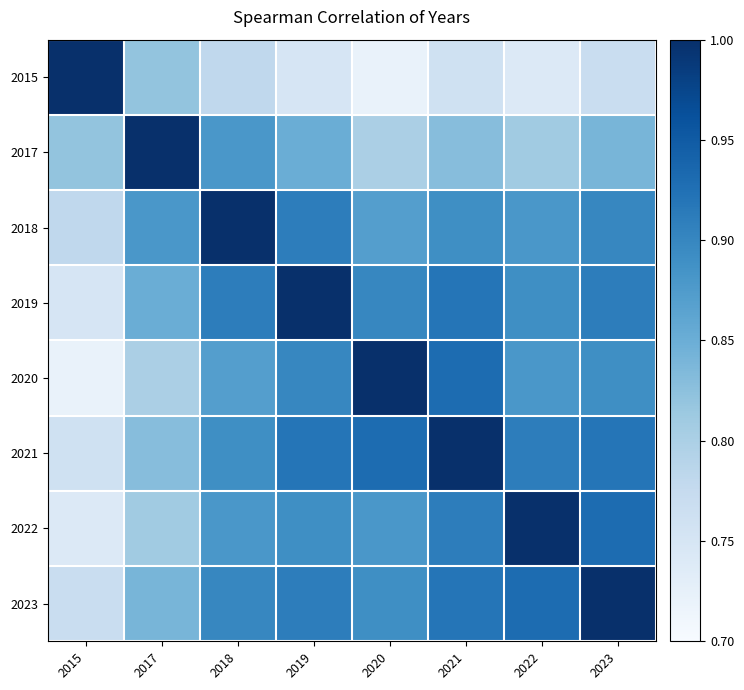

How many data points does each series have?

8